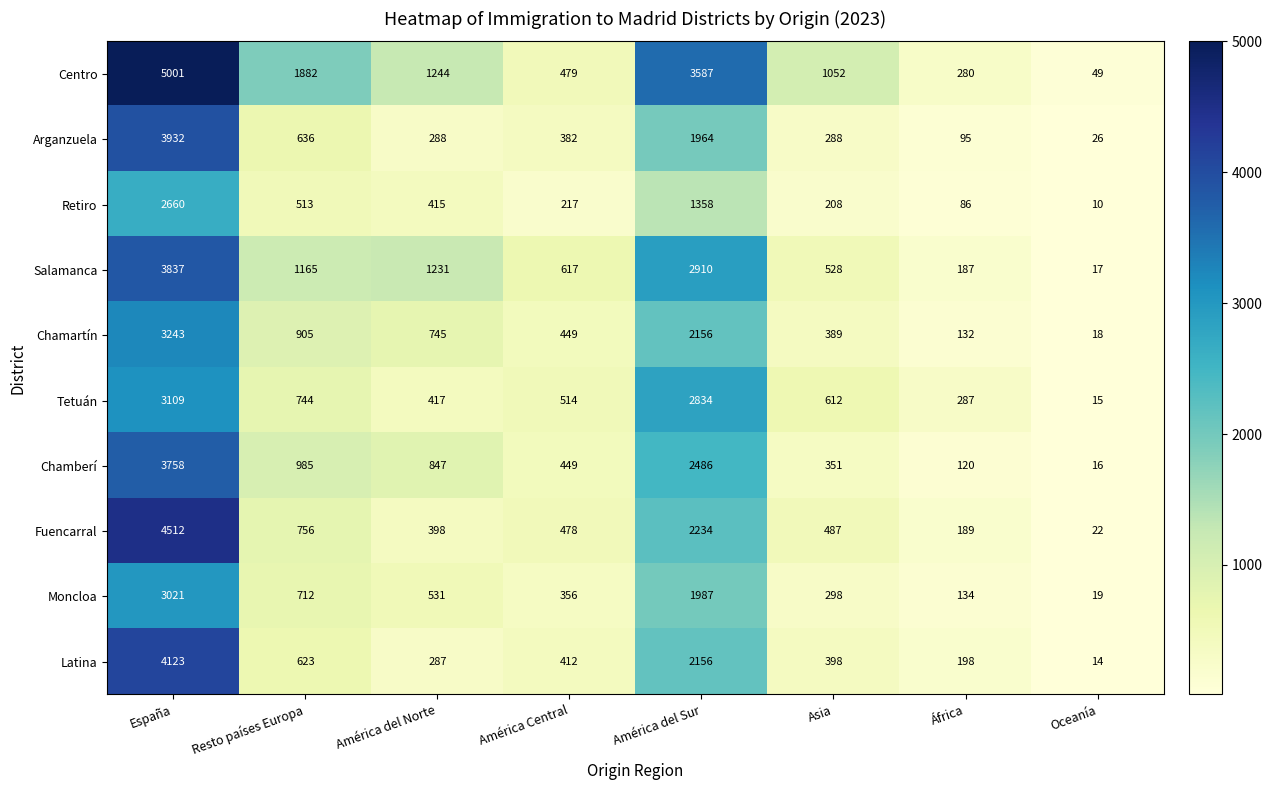

At which category is the sum across all series the highest?

España